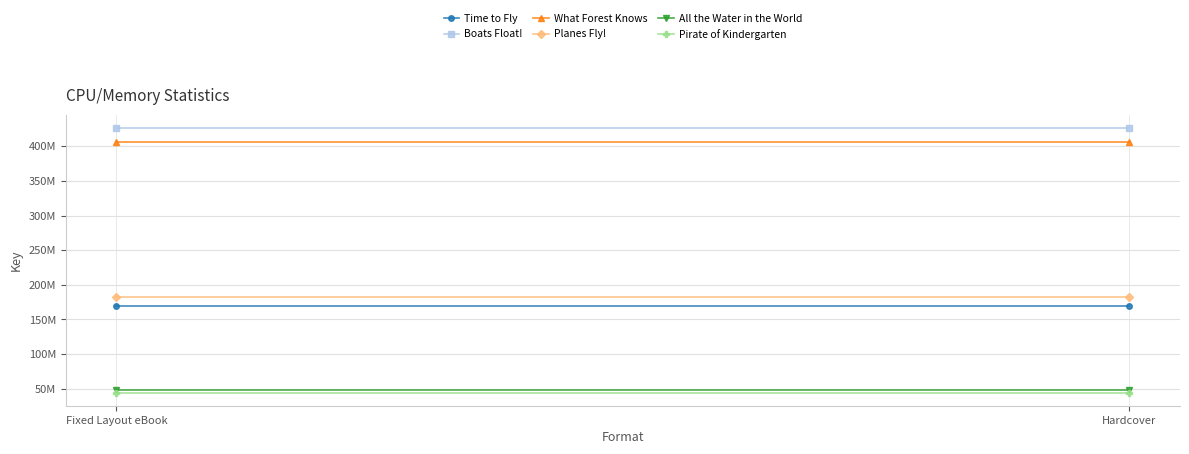

Rank the series by their maximum value, from lowest to highest.

Pirate of Kindergarten, All the Water in the World, Time to Fly, Planes Fly!, What Forest Knows, Boats Float!